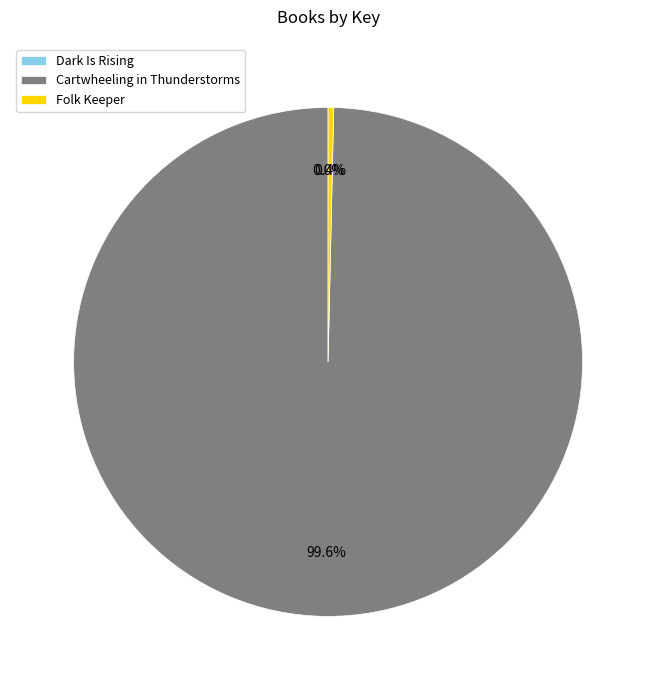

Which slice is the largest?

Cartwheeling in Thunderstorms